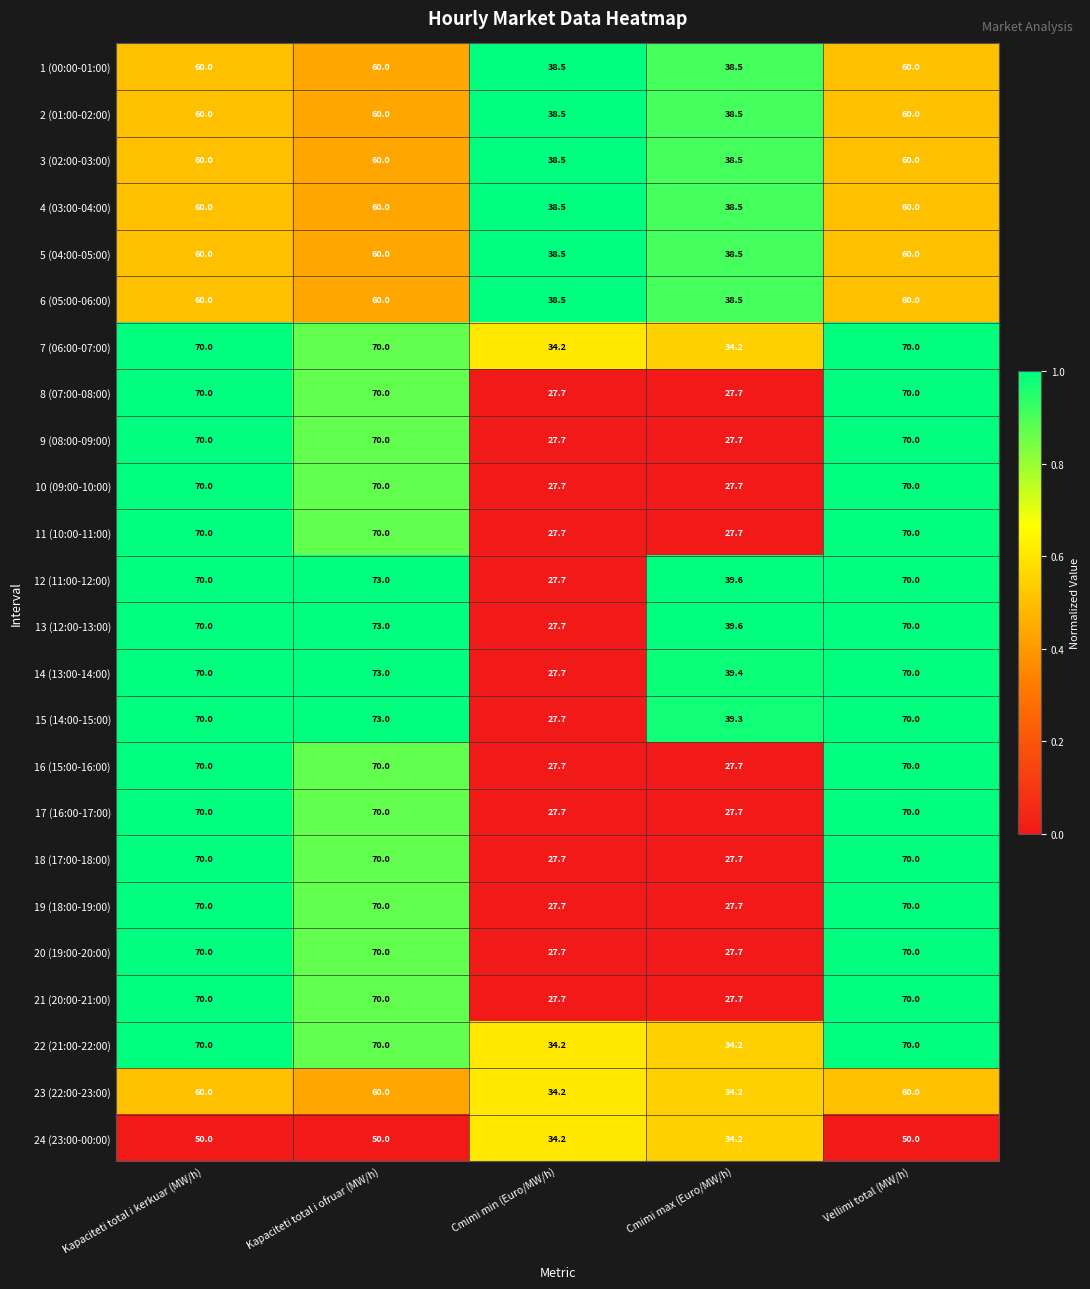

The value of 21 (20:00-21:00) at Kapaciteti total i kerkuar (MW/h) is 70.0. True or false?

True